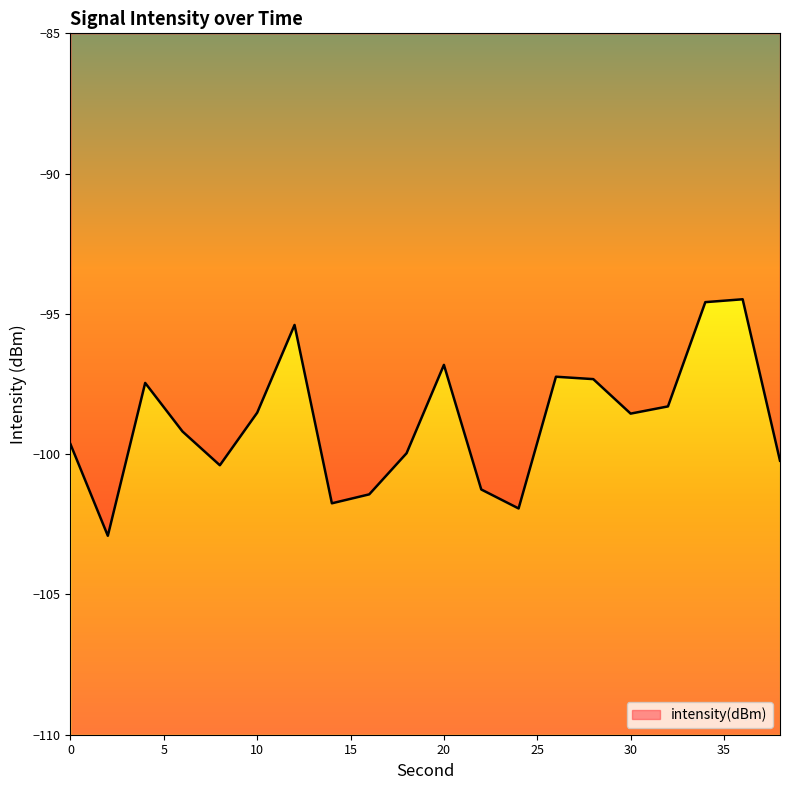

What is the maximum value shown in the chart?

-94.5